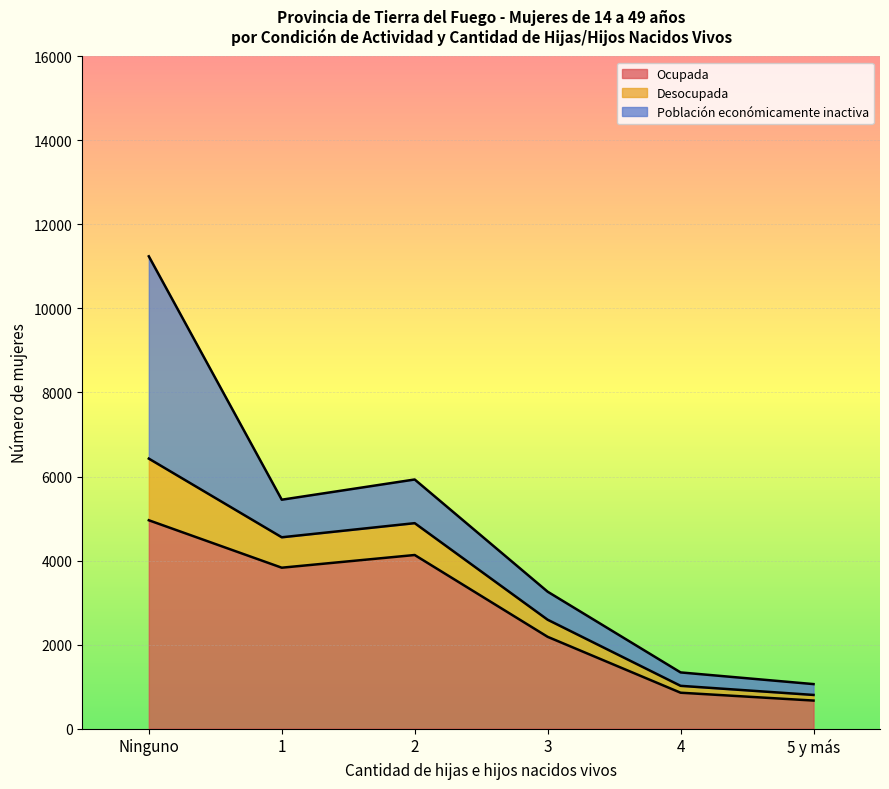

At which category is the sum across all series the highest?

Ninguno